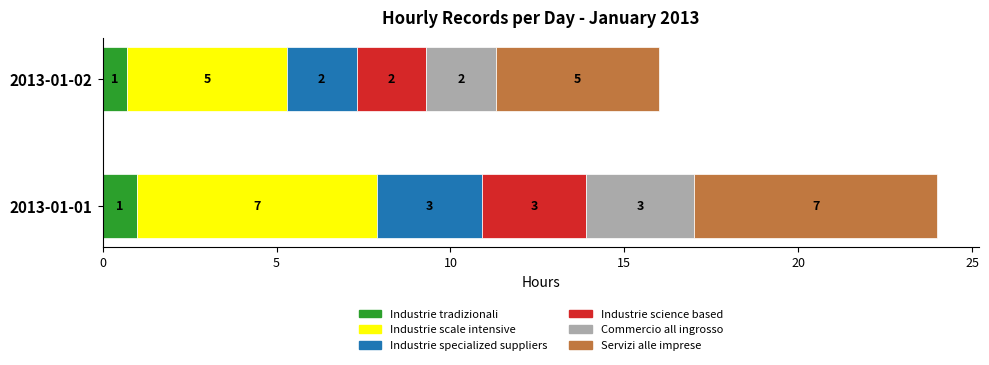

What are all the series names shown in the legend?

Industrie tradizionali, Industrie scale intensive, Industrie specialized suppliers, Industrie science based, Commercio all ingrosso, Servizi alle imprese